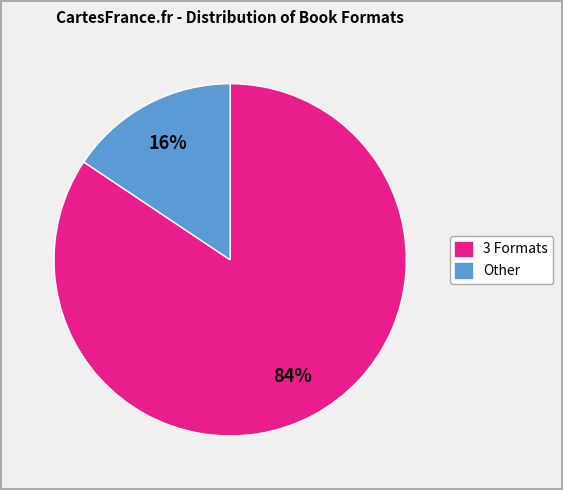

How many slices are in this pie chart?

2